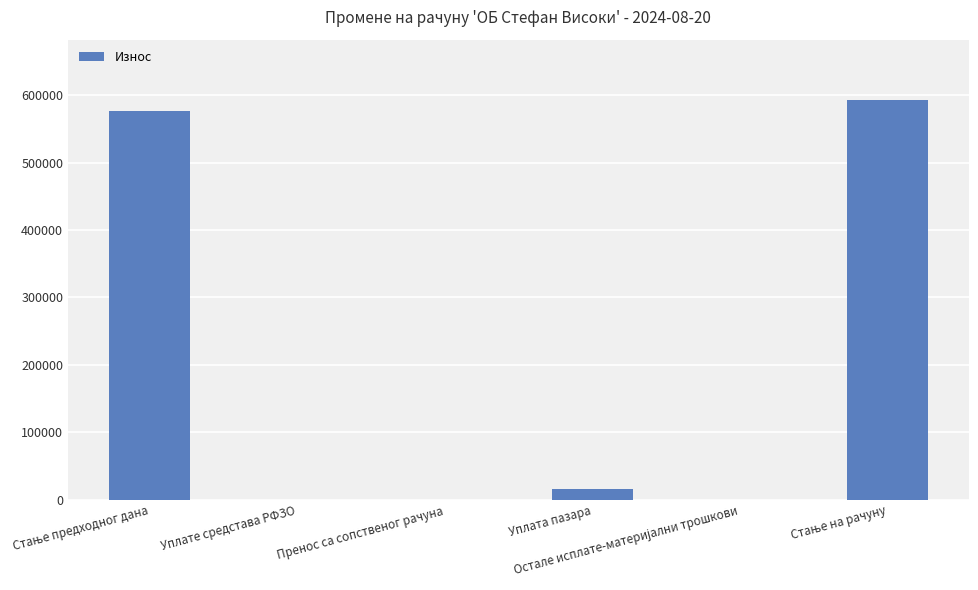

What is the sum of all values?

1186566.2